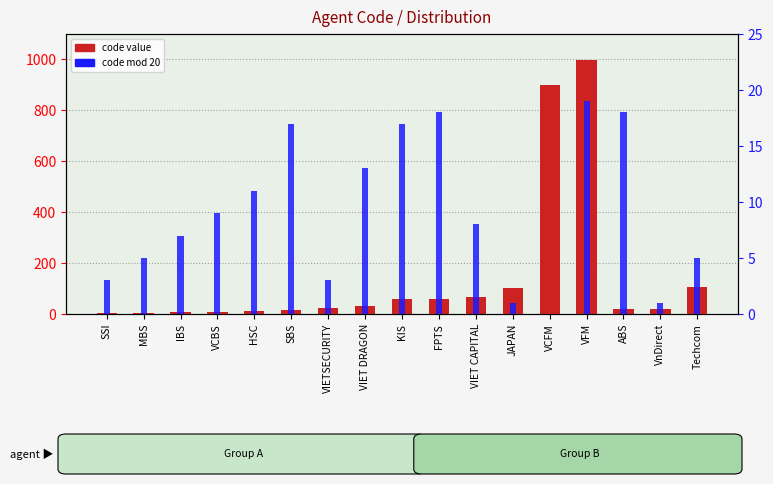

What is the average value of the mod 20 series?

9